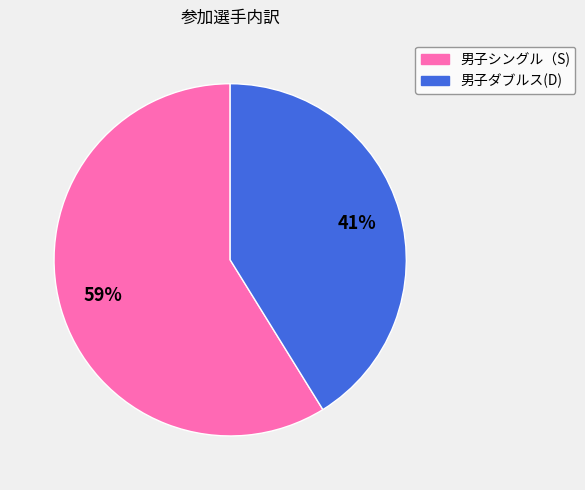

Do 男子シングル（S) and 男子ダブルス(D) together represent more than half of the pie?

Yes